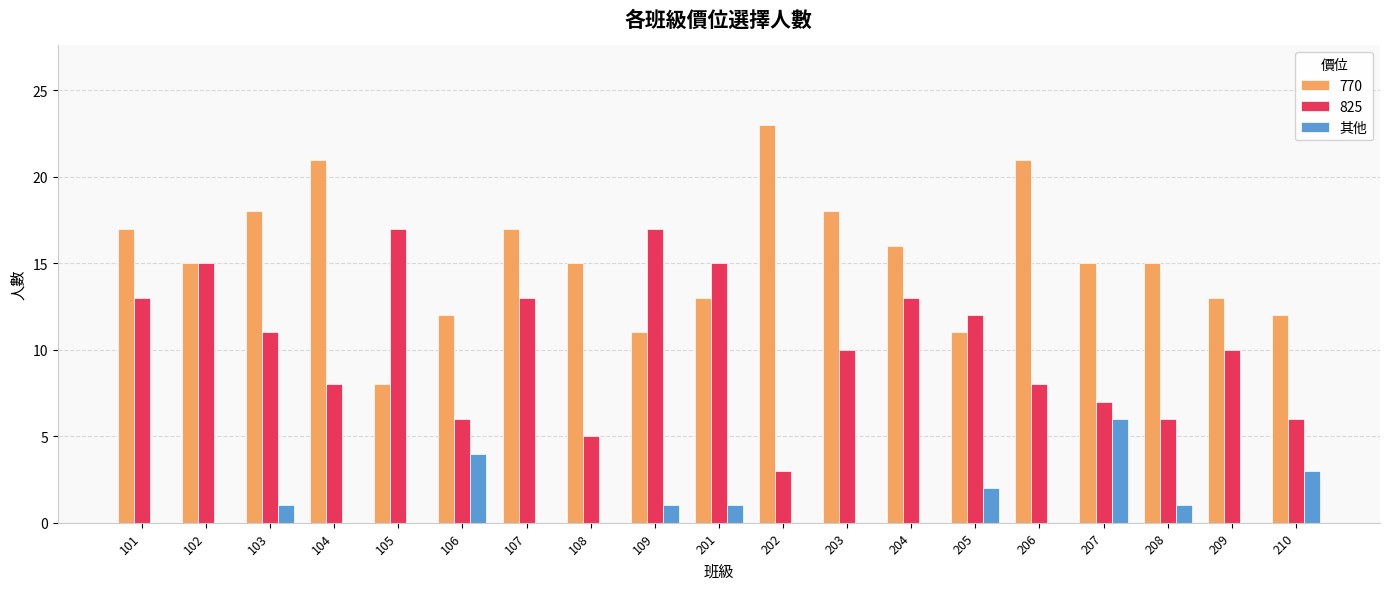

What is the sum of all 770 values?

291